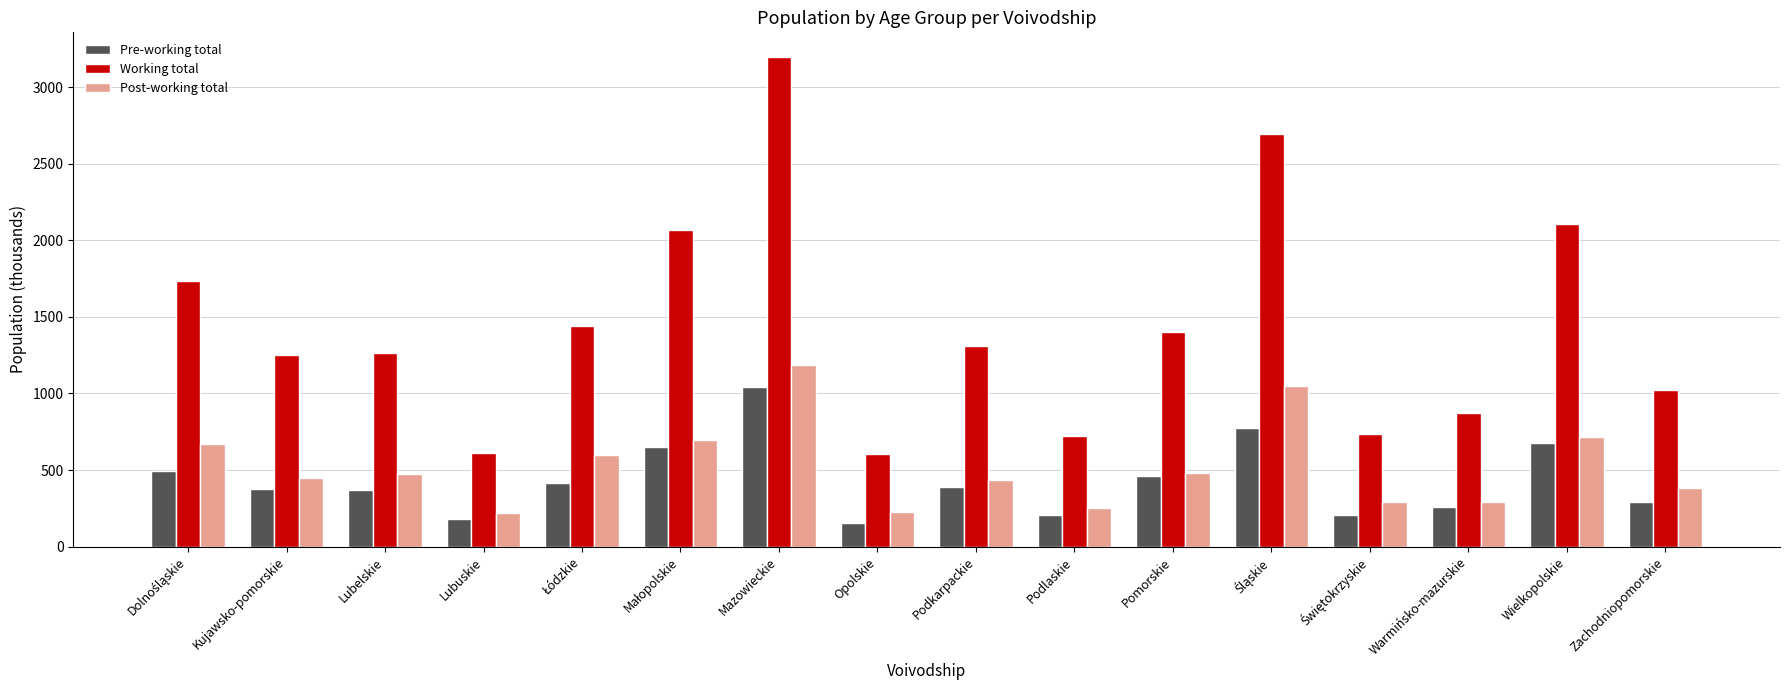

What is the sum of the Pre-working total values at Podkarpackie and Mazowieckie?

1427.9